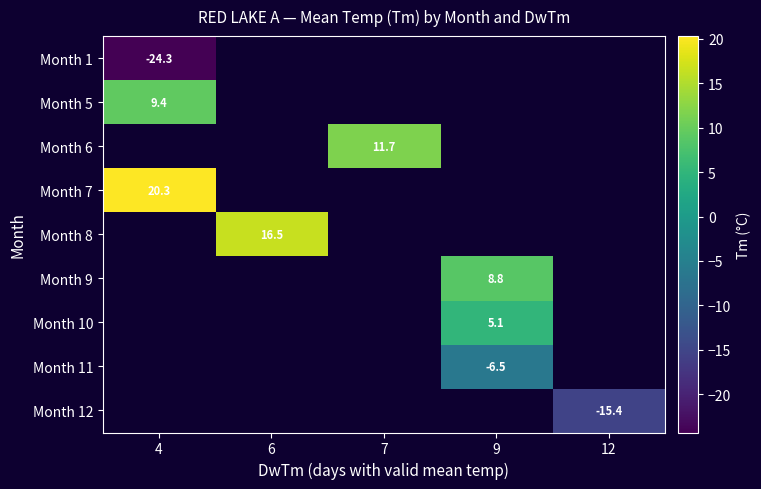

The Month 6 series shows 17.9 at 7. True or false?

False